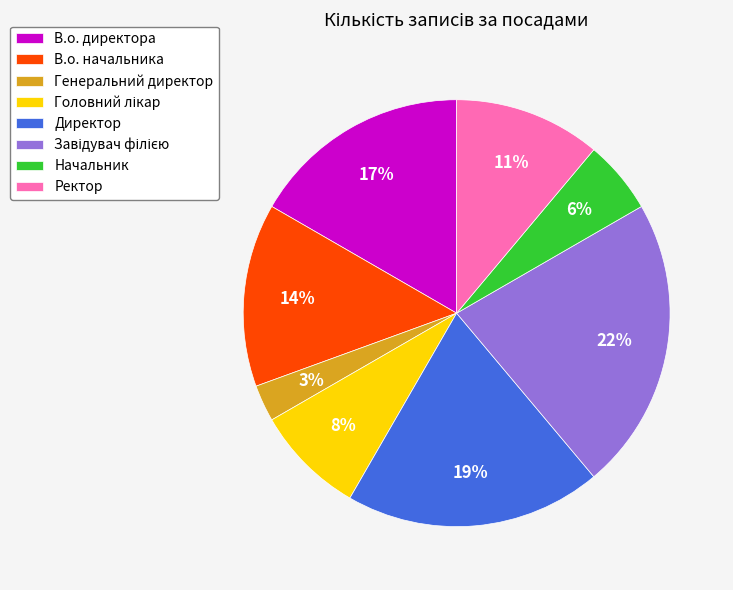

Approximately how many times larger is the value at В.о. директора compared to В.о. начальника?

1.2